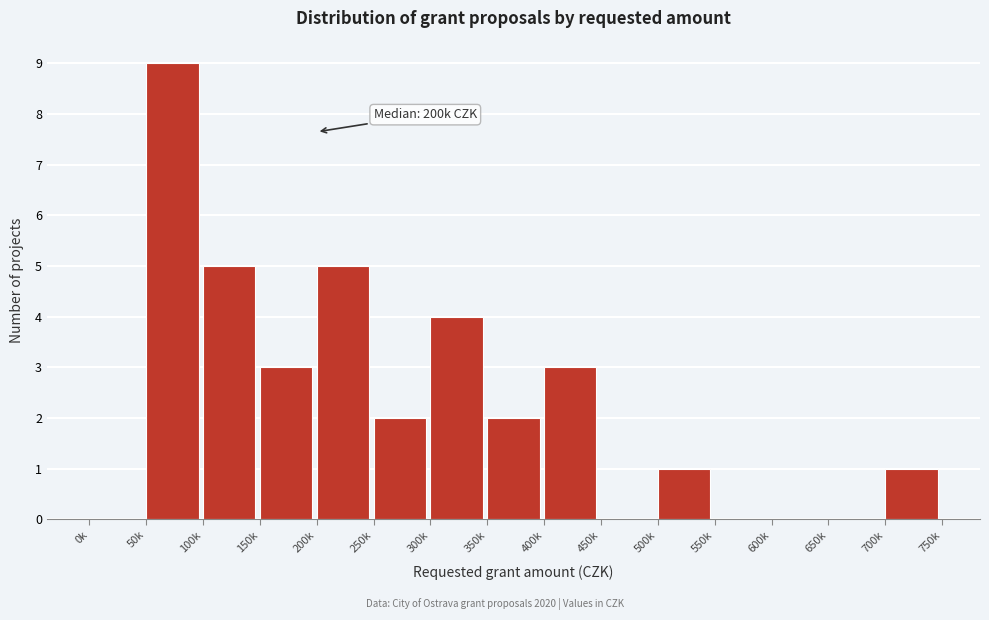

Reading right to left, transcribe all the data shown in this chart.

700k=1	650k=0	600k=0	550k=0	500k=1	450k=0	400k=3	350k=2	300k=4	250k=2	200k=5	150k=3	100k=5	50k=9	0k=0